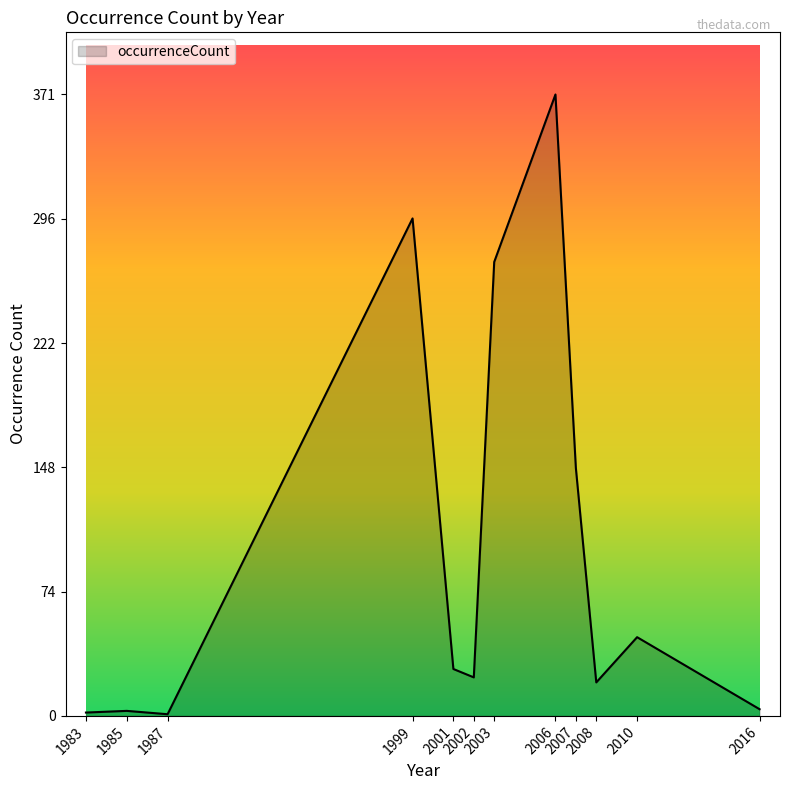

Approximately how many times larger is the value at 2001 compared to 2010?

0.6